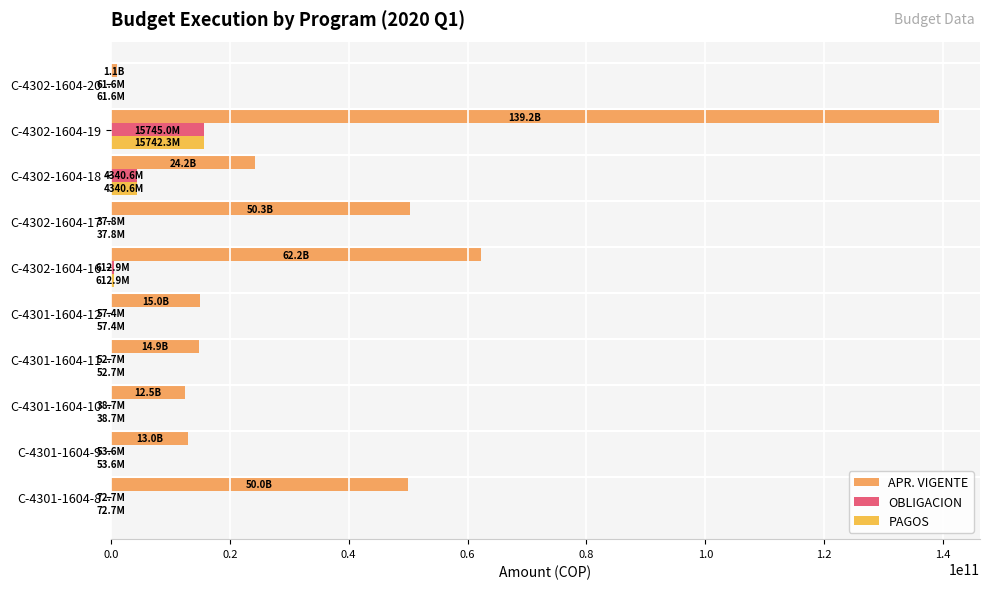

At how many categories does at least one series exceed 120132850105?

1